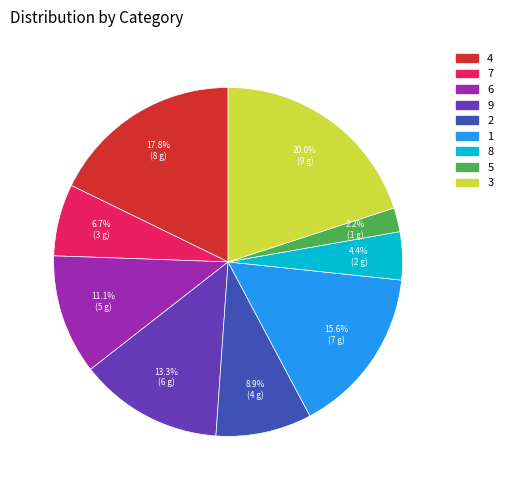

What is the largest slice in the pie chart?

3